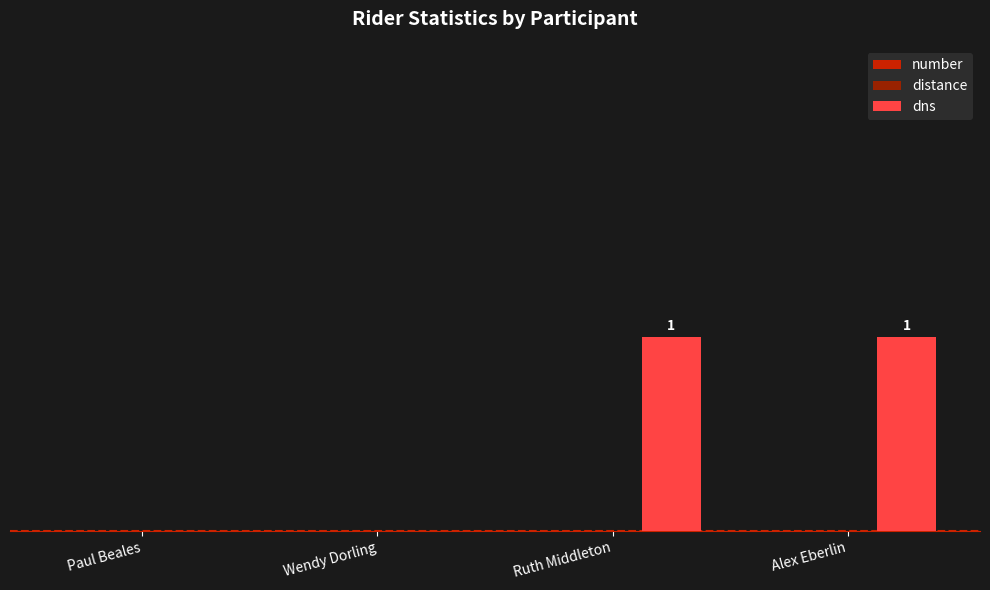

Between Wendy Dorling and Alex Eberlin, which is larger?

Alex Eberlin